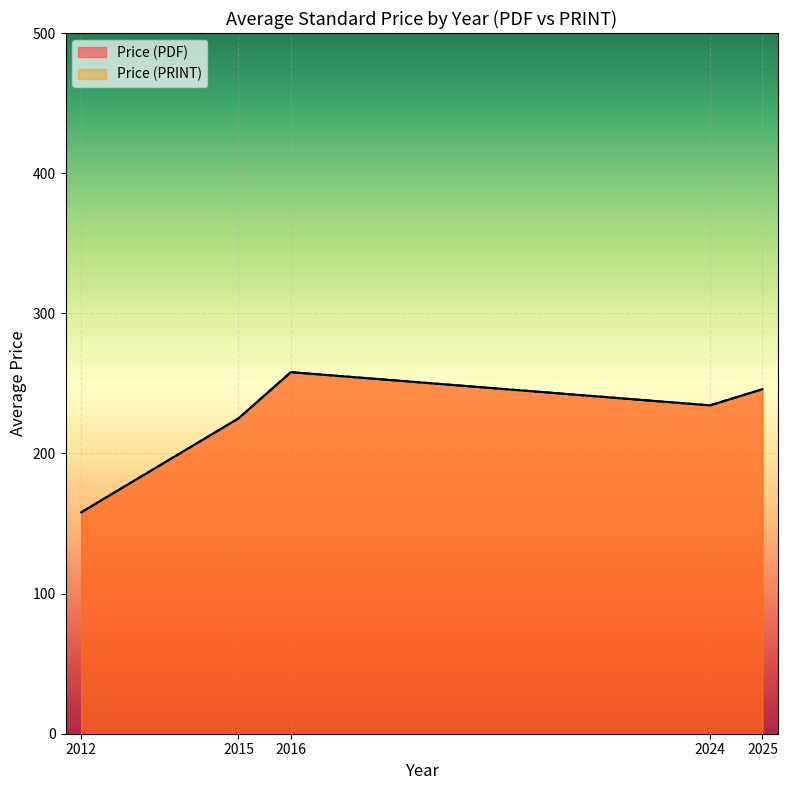

Which series has the largest total across all categories?

Price (PDF)